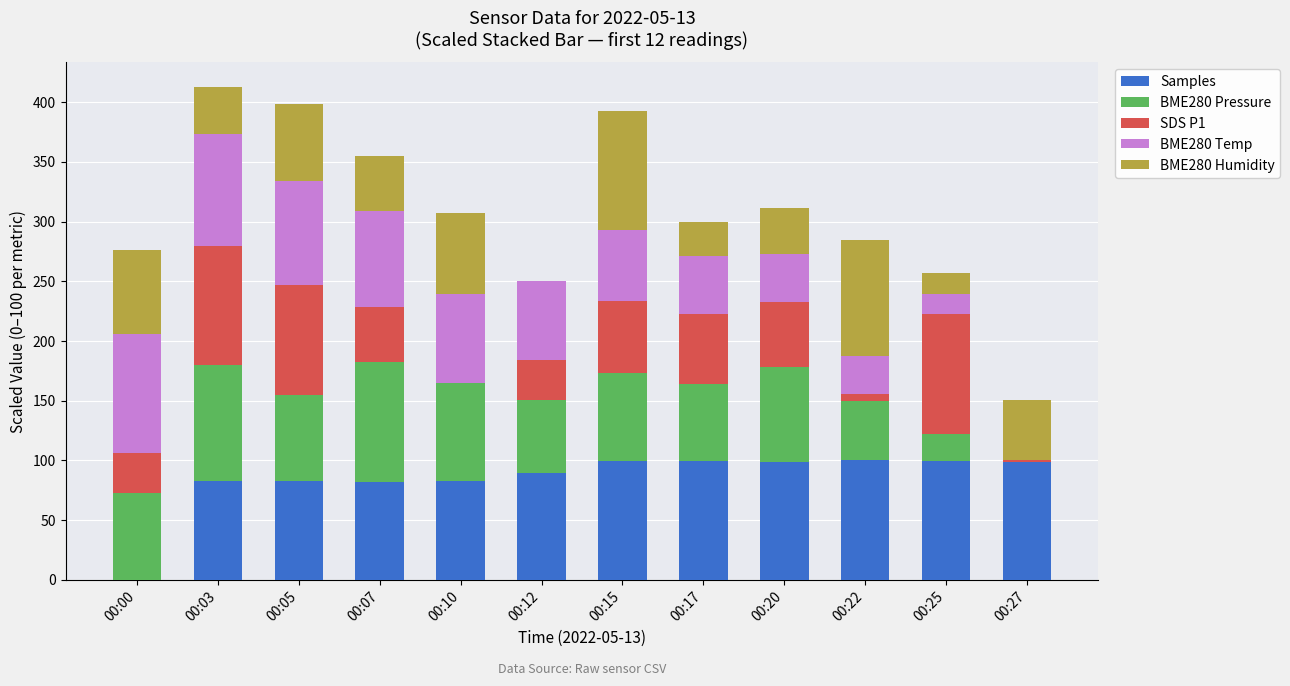

True or false: Samples has a value of 99.0 at 00:20.

True